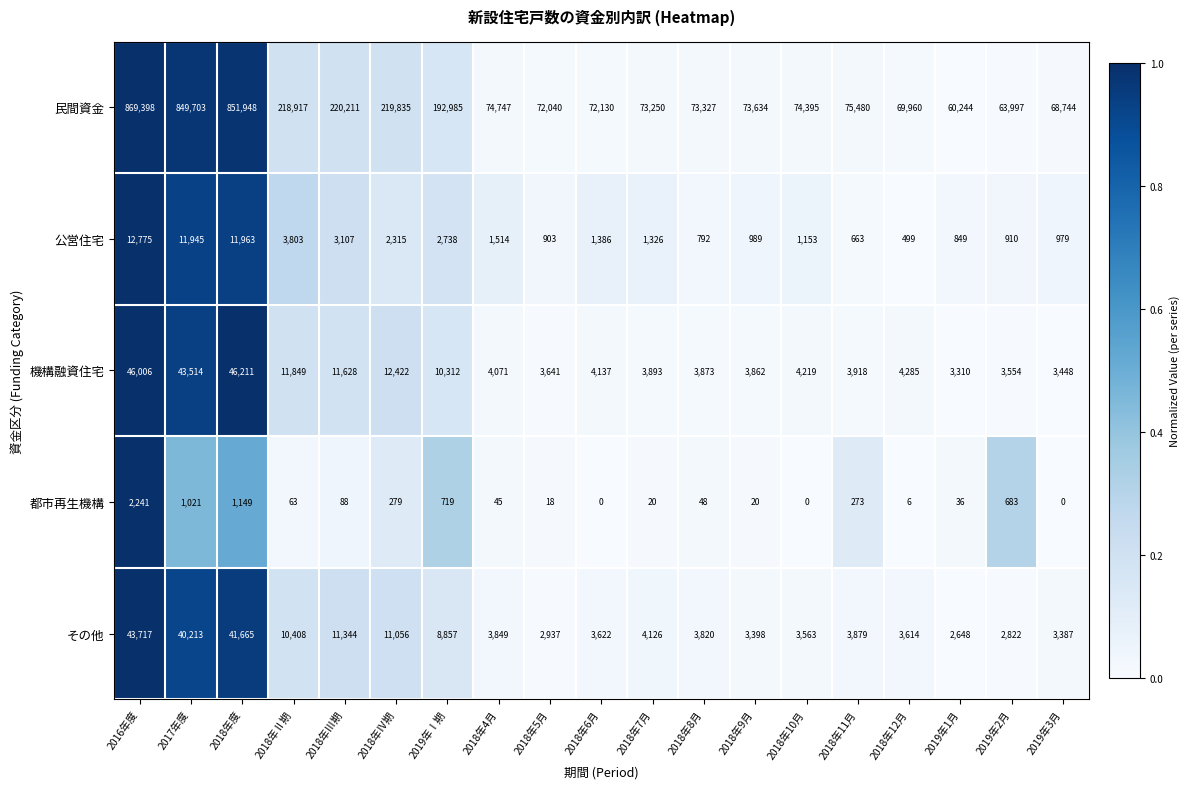

What is the difference between the maximum and minimum values in the 民間資金 series?

809154